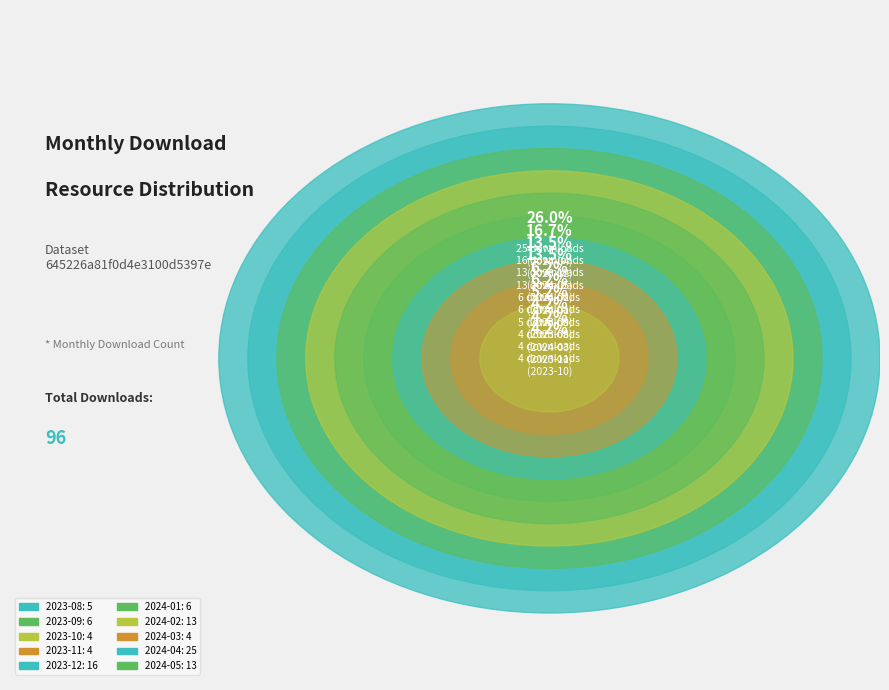

What is the change in value from 2024-03 to 2024-04?

+21